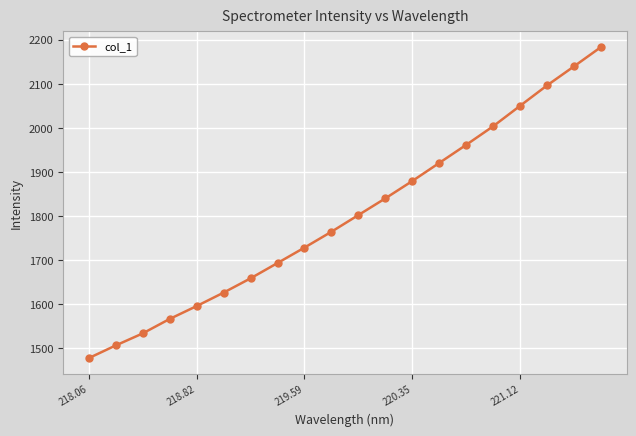

What is the average value?

1801.3